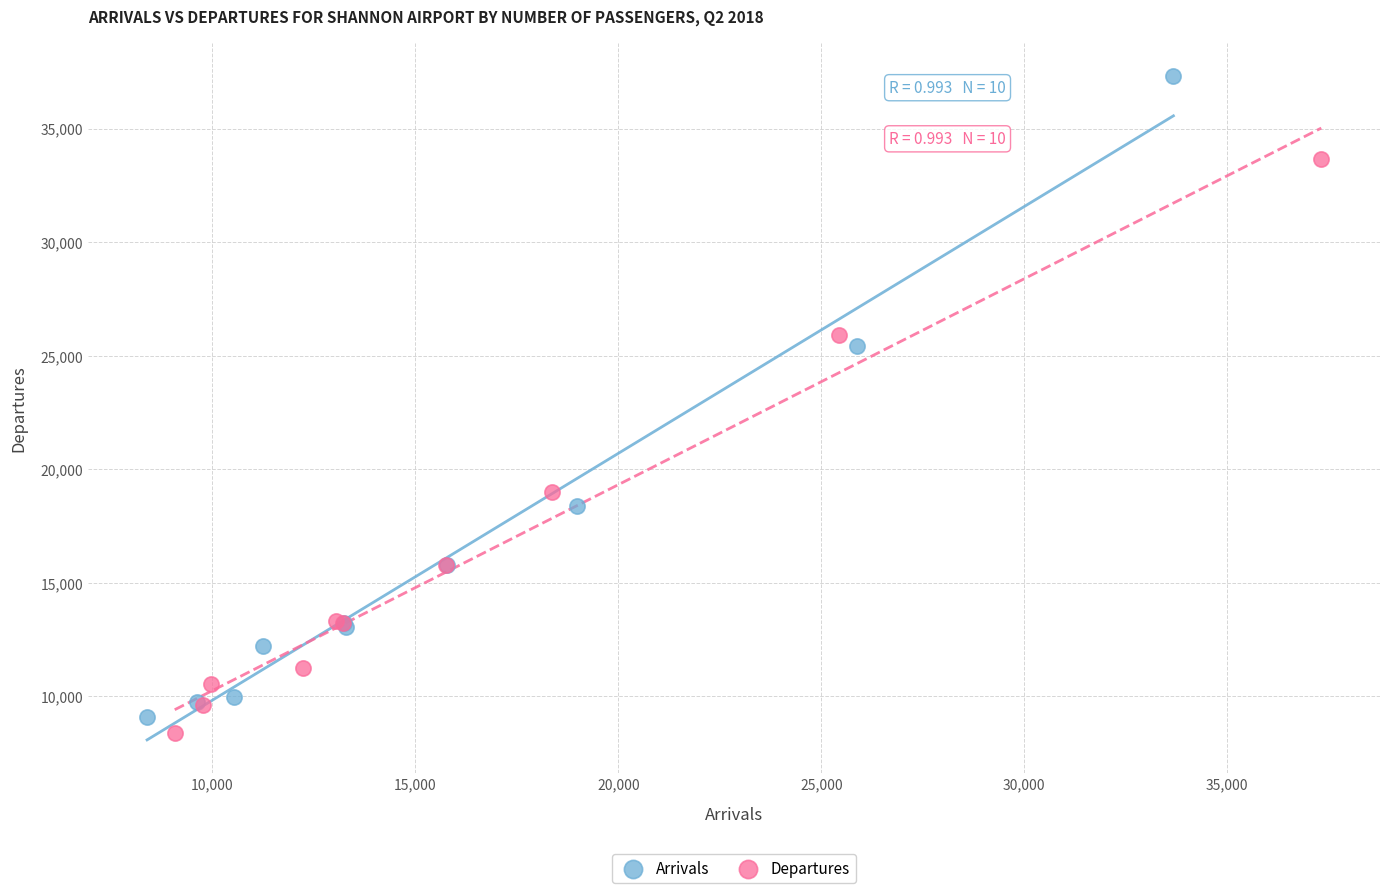

Which series contains the highest Y value?

Arrivals